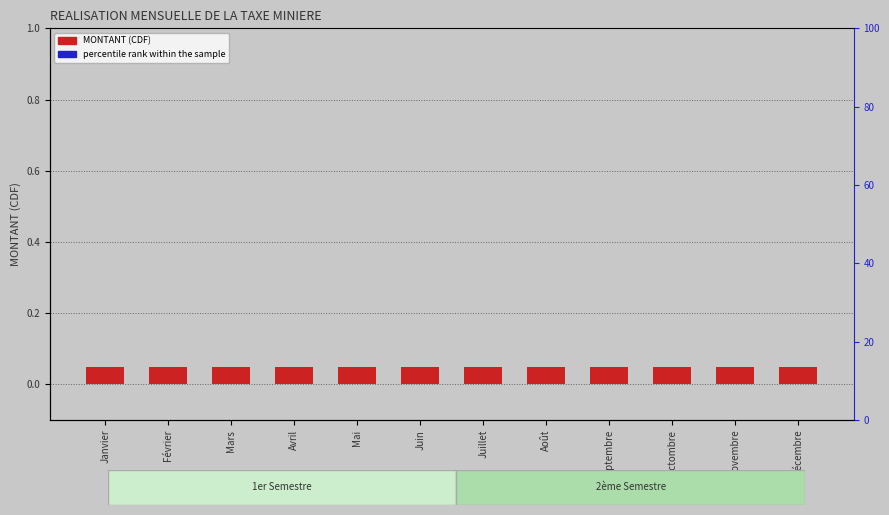

The MONTANT (CDF) series shows 0.1 at Juin. True or false?

False